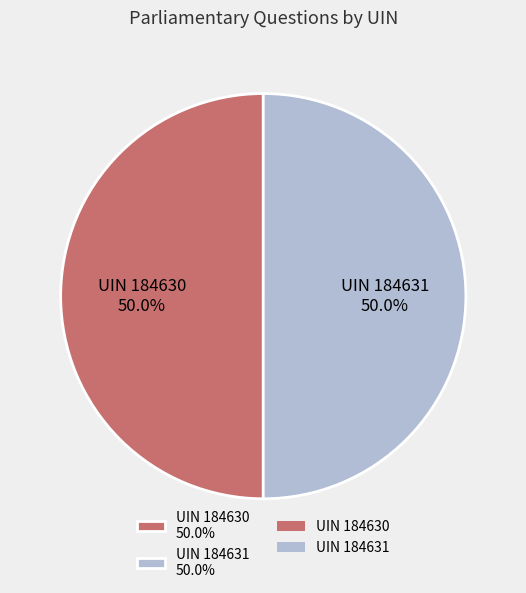

Is it true that UIN 184630 is 50% of the pie?

True